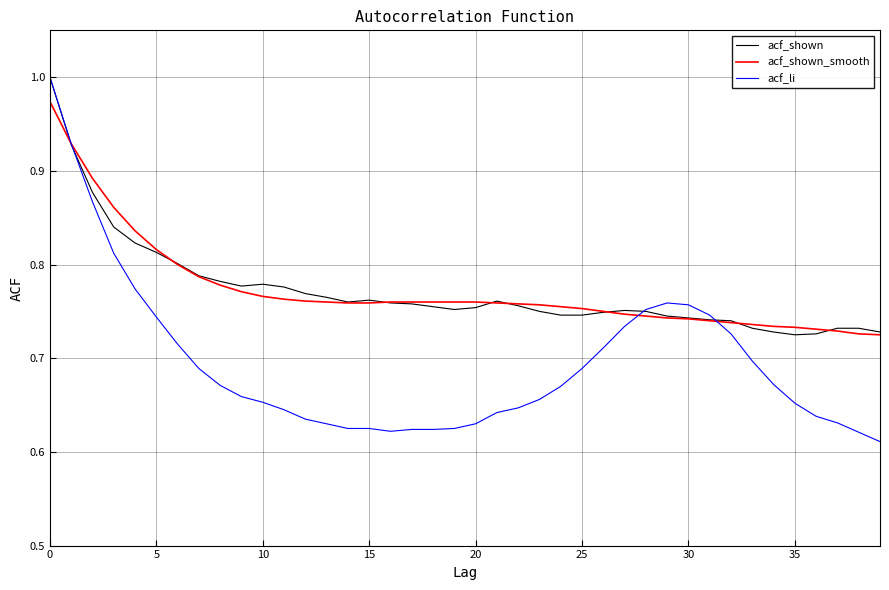

Which series has the largest range (max minus min)?

acf_li